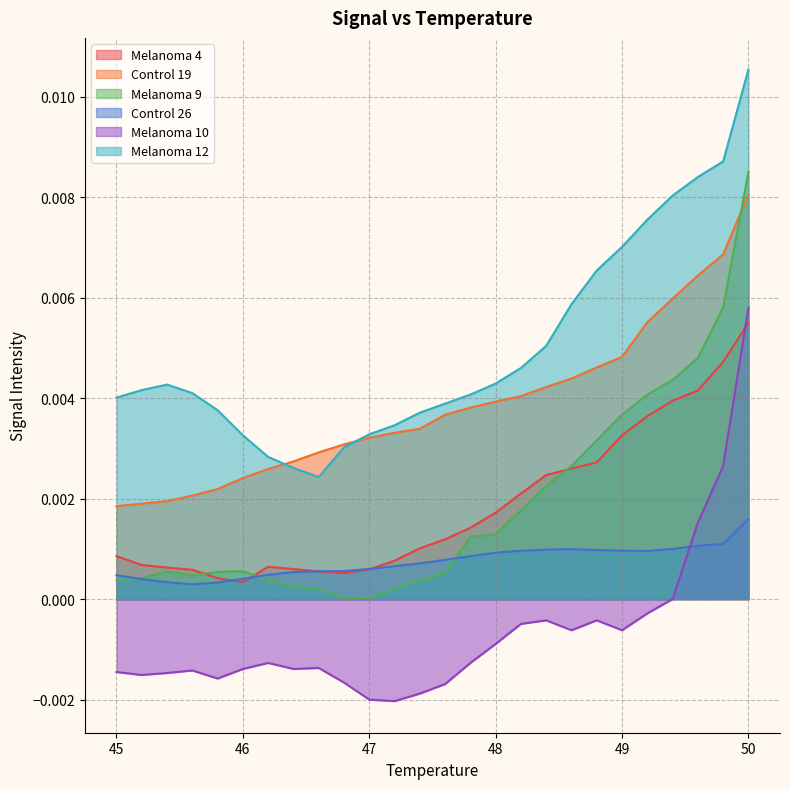

Reading right to left, transcribe all the data shown in this chart.

Melanoma 4: 0.0	0.0	0.0	0.0	0.0	0.0	0.0	0.0	0.0	0.0	0.0	0.0	0.0	0.0	0.0	0.0	0.0	0.0	0.0	0.0	0.0	0.0	0.0	0.0	0.0	0.0
Control 19: 0.0	0.0	0.0	0.0	0.0	0.0	0.0	0.0	0.0	0.0	0.0	0.0	0.0	0.0	0.0	0.0	0.0	0.0	0.0	0.0	0.0	0.0	0.0	0.0	0.0	0.0
Melanoma 9: 0.0	0.0	0.0	0.0	0.0	0.0	0.0	0.0	0.0	0.0	0.0	0.0	0.0	0.0	0.0	0.0	0.0	0.0	0.0	0.0	0.0	0.0	0.0	0.0	0.0	0.0
Control 26: 0.0	0.0	0.0	0.0	0.0	0.0	0.0	0.0	0.0	0.0	0.0	0.0	0.0	0.0	0.0	0.0	0.0	0.0	0.0	0.0	0.0	0.0	0.0	0.0	0.0	0.0
Melanoma 10: 0.0	0.0	0.0	0.0	-0.0	-0.0	-0.0	-0.0	-0.0	-0.0	-0.0	-0.0	-0.0	-0.0	-0.0	-0.0	-0.0	-0.0	-0.0	-0.0	-0.0	-0.0	-0.0	-0.0	-0.0	-0.0
Melanoma 12: 0.0	0.0	0.0	0.0	0.0	0.0	0.0	0.0	0.0	0.0	0.0	0.0	0.0	0.0	0.0	0.0	0.0	0.0	0.0	0.0	0.0	0.0	0.0	0.0	0.0	0.0